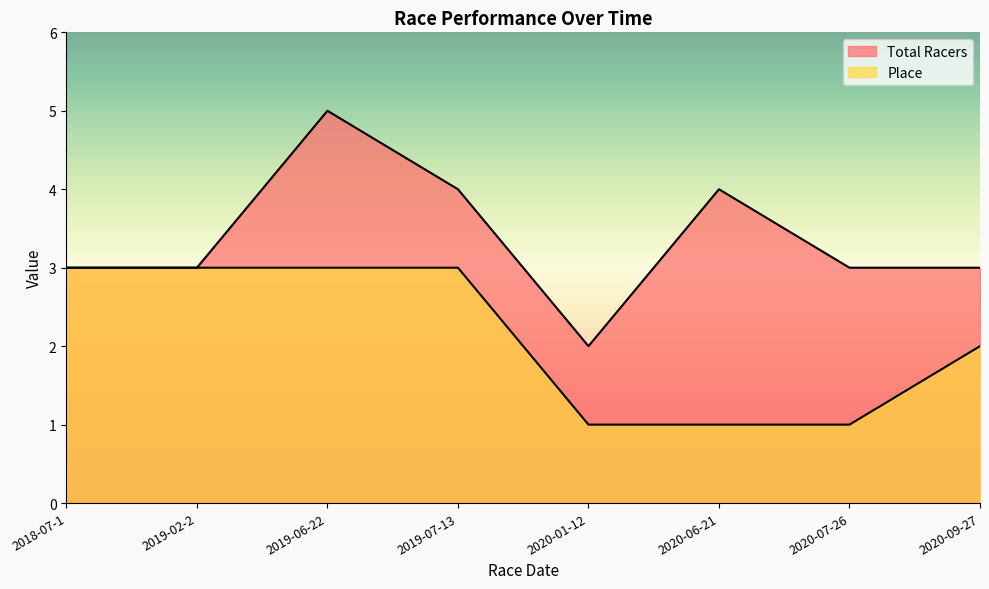

Which has a higher value, 2020-06-21 or 2018-07-1?

2020-06-21